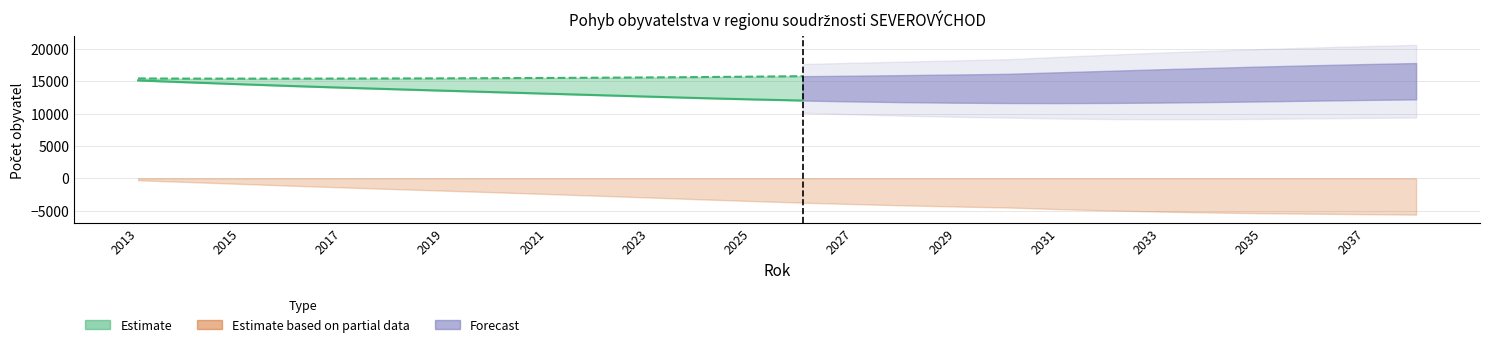

At which label does Přirozený přírůstek first exceed -3512?

2013